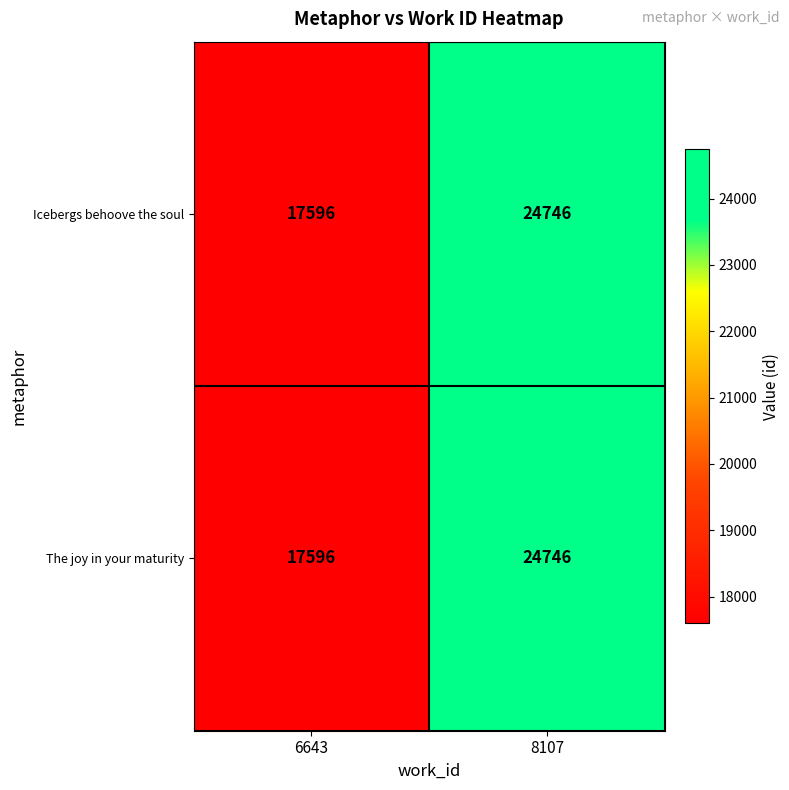

Rank the categories by Icebergs behoove the soul value from lowest to highest.

6643, 8107